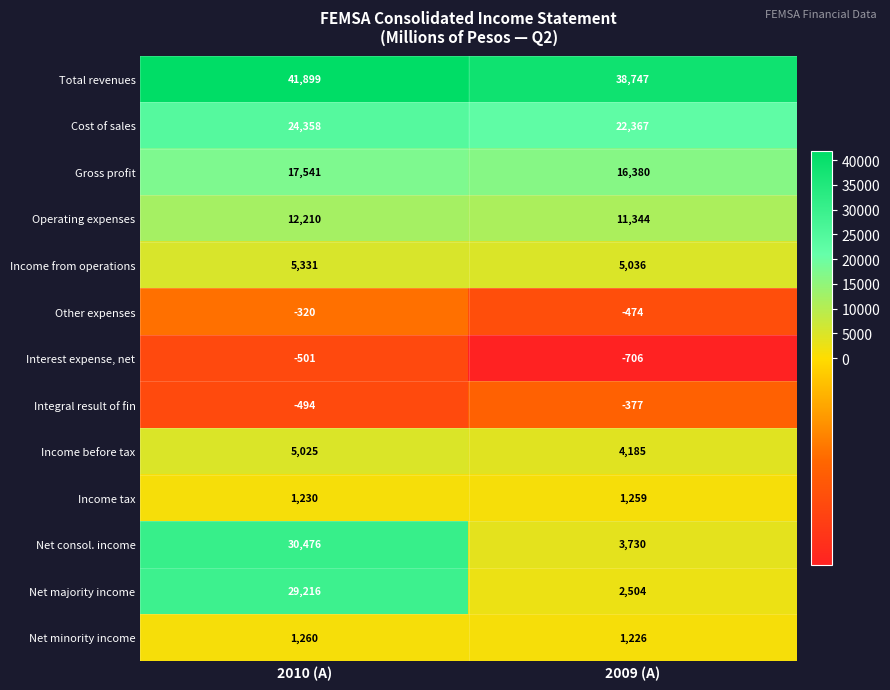

Reading left to right, what are all the values shown in this chart?

Total revenues: 2010 (A)=41899	2009 (A)=38747
Cost of sales: 2010 (A)=24358	2009 (A)=22367
Gross profit: 2010 (A)=17541	2009 (A)=16380
Operating expenses: 2010 (A)=12210	2009 (A)=11344
Income from operations: 2010 (A)=5331	2009 (A)=5036
Other expenses: 2010 (A)=-320	2009 (A)=-474
Interest expense, net: 2010 (A)=-501	2009 (A)=-706
Integral result of fin: 2010 (A)=-494	2009 (A)=-377
Income before tax: 2010 (A)=5025	2009 (A)=4185
Income tax: 2010 (A)=1230	2009 (A)=1259
Net consol. income: 2010 (A)=30476	2009 (A)=3730
Net majority income: 2010 (A)=29216	2009 (A)=2504
Net minority income: 2010 (A)=1260	2009 (A)=1226